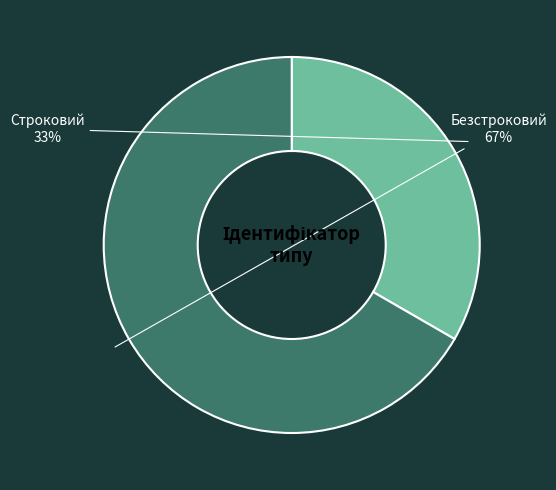

To the nearest percent, what is the combined percentage of Безстроковий and Строковий?

100%